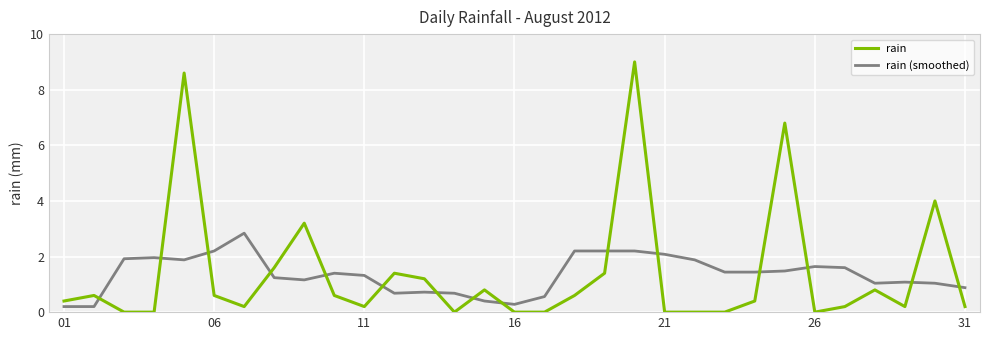

True or false: rain (smoothed) and rain cross at least once.

True